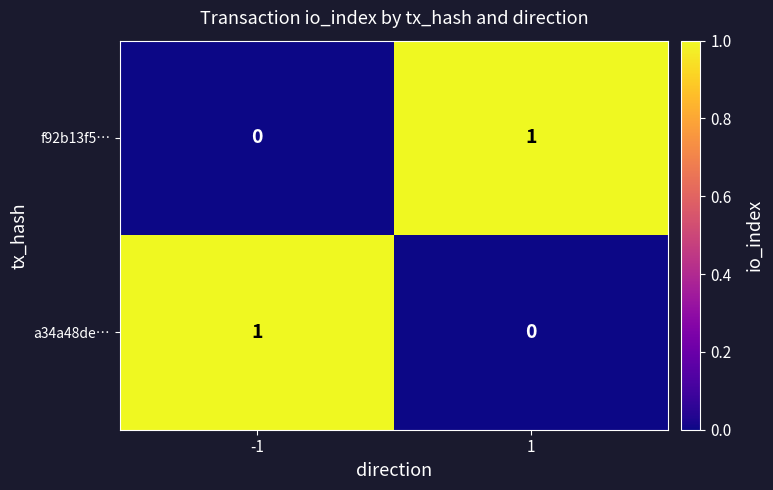

At 1, list the series in order from smallest to largest.

a34a48de…, f92b13f5…